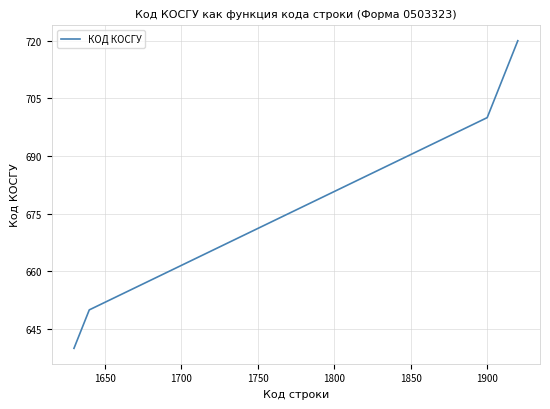

How many values are below 647?

7